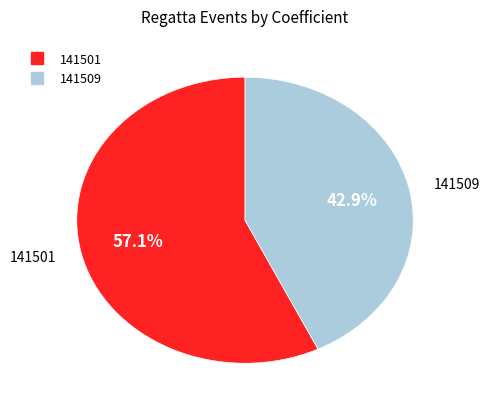

Combined, what portion of the pie is 141501 and 141509?

100.0%